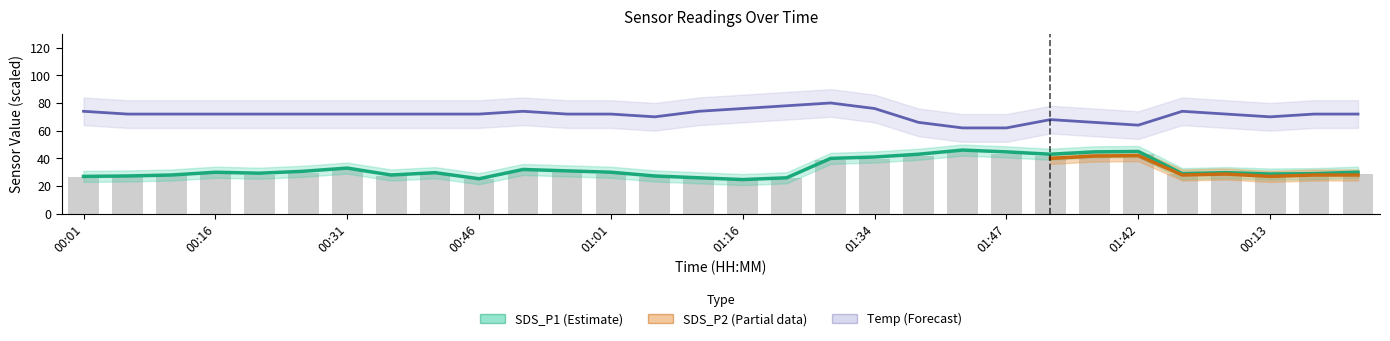

True or false: SDS_P1 has a value of 14.9 at 01:34.

False